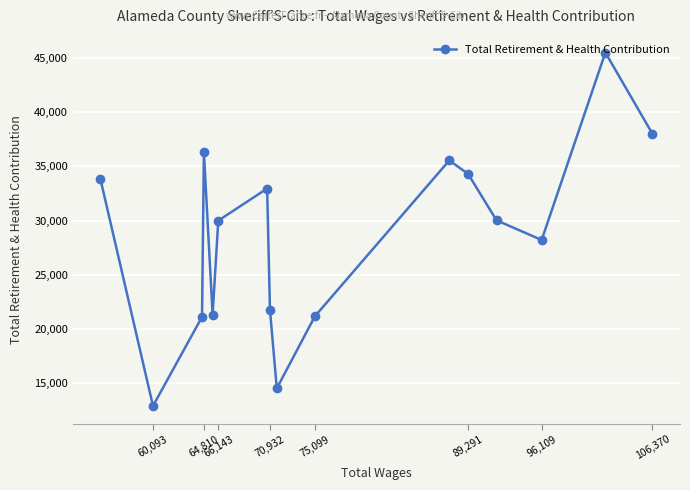

Approximately how many times larger is the value at 89,291 compared to 66,143?

1.1